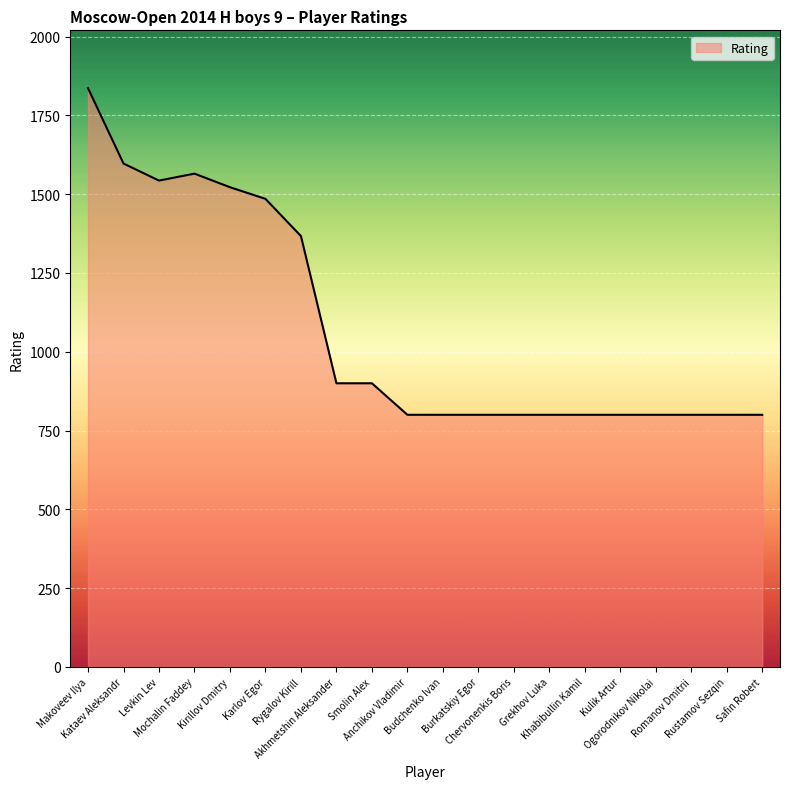

What is the difference between the maximum and minimum values?

1036